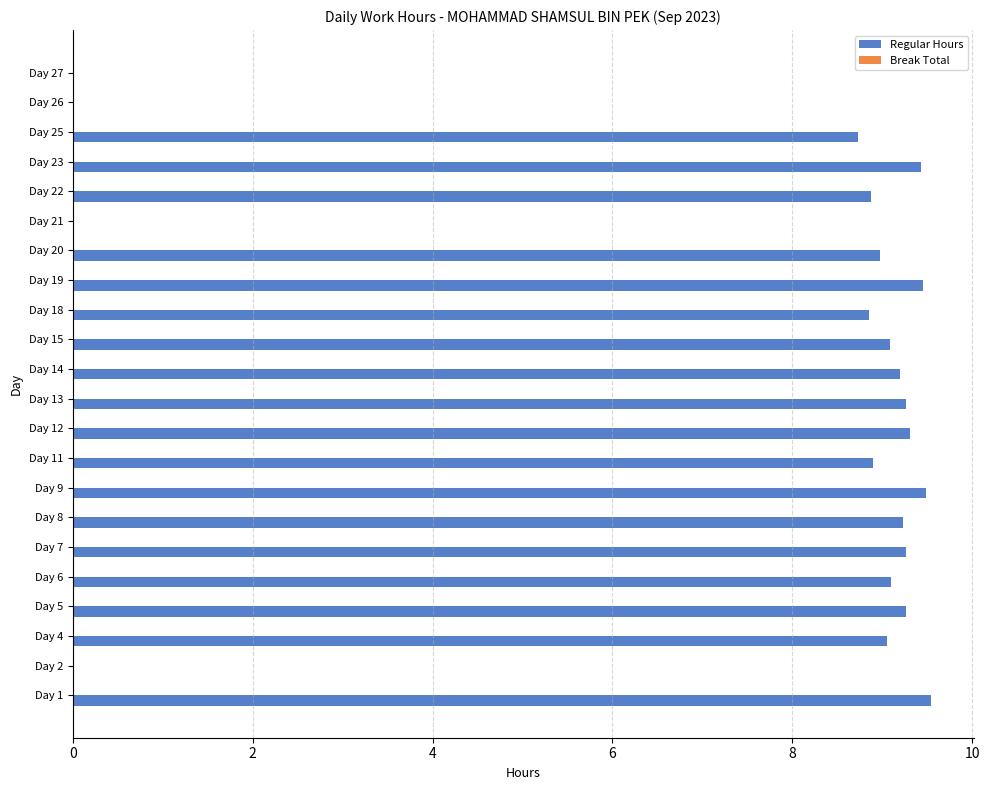

Are the bars horizontal?

Yes